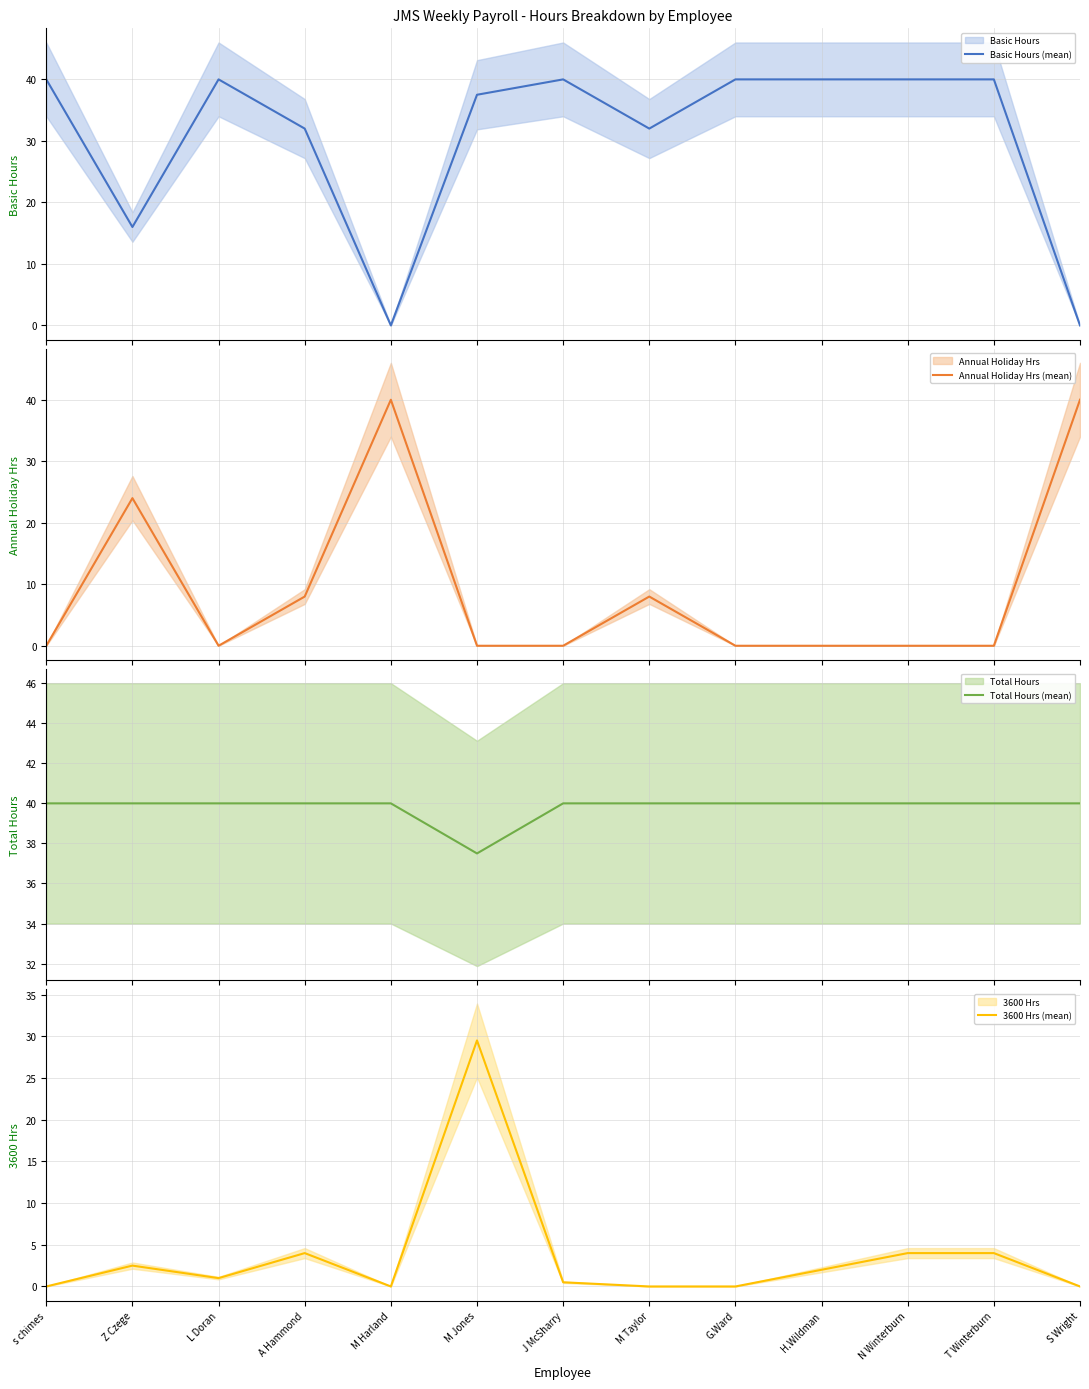

Rank the categories by 3600 Hrs (mean) value from highest to lowest.

M Jones, A Hammond, N Winterburn, T Winterburn, Z Czege, H.Wildman, L Doran, J McSharry, s chimes, M Harland, M Taylor, G.Ward, S Wright